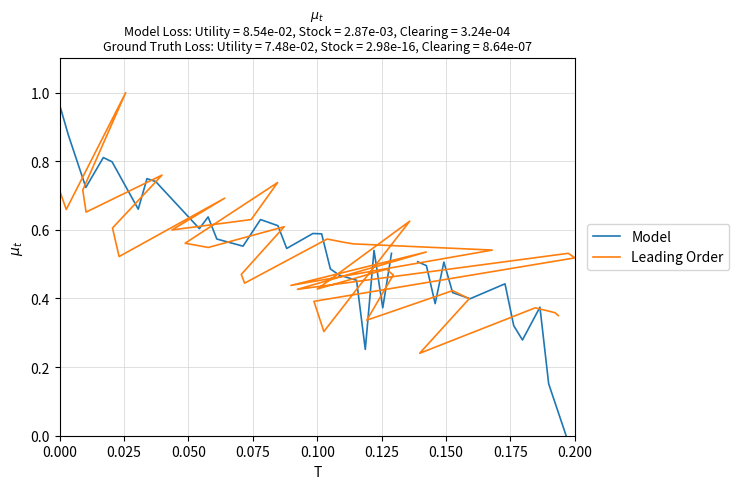

What is the value of the Leading Order point at the 25th from the left?

0.5